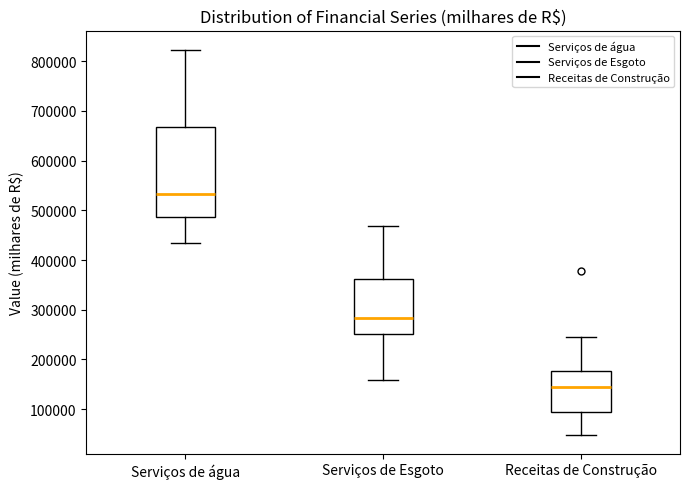

Where is the lower edge of the box for Serviços de Esgoto on the y-axis? The values are not printed on the chart, so give them approximately, as read against the axis.

250000